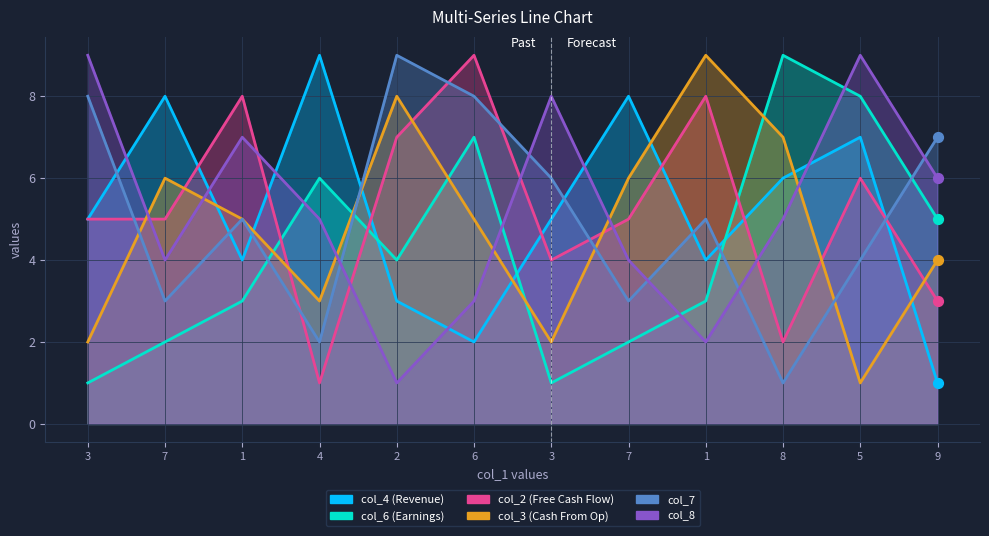

Which series reaches the maximum Y coordinate?

col_4